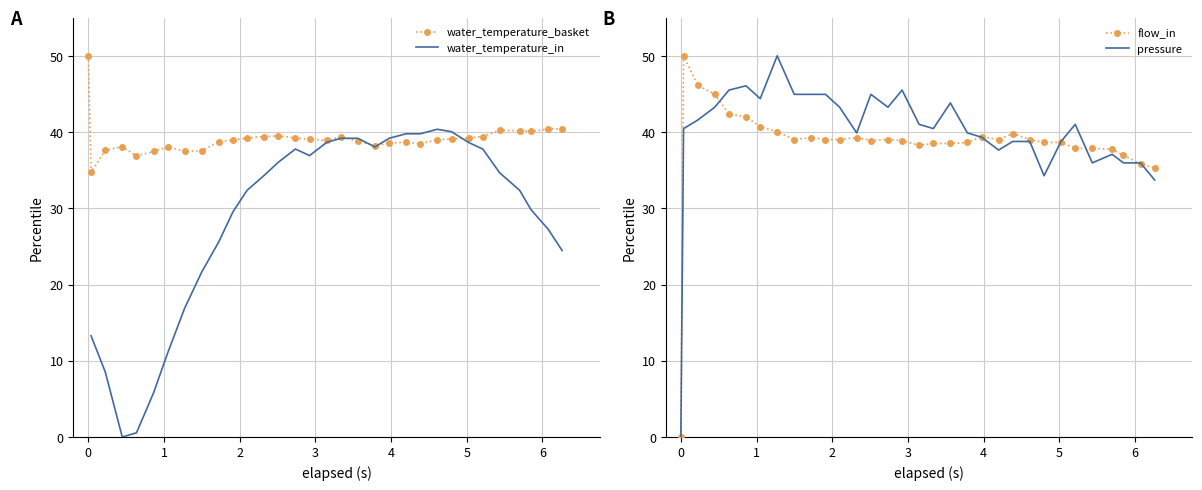

True or false: pressure has more than 0 interior local peaks.

True